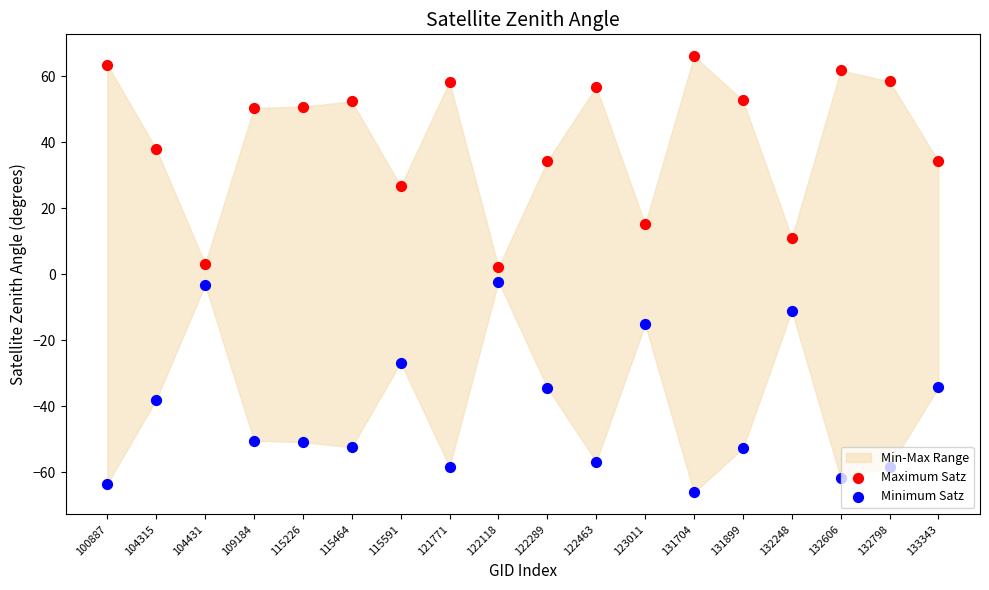

Which series reaches the minimum Y coordinate?

Minimum Satz